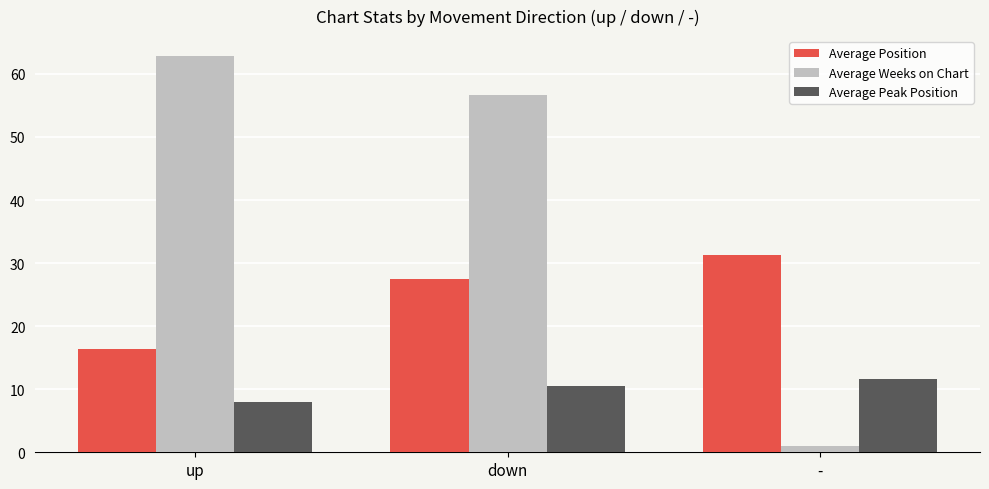

What position from the left is down?

2